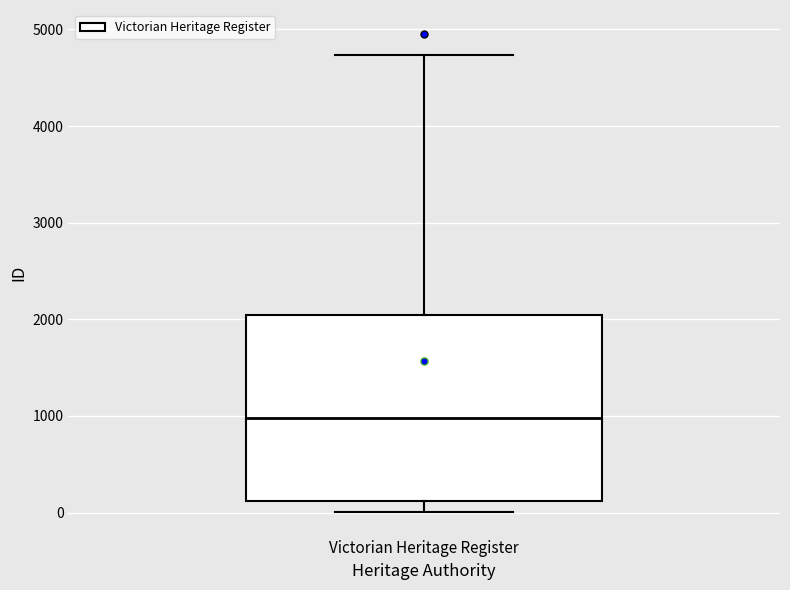

Where is the lower edge of the box for Victorian Heritage Register on the y-axis? The values are not printed on the chart, so give them approximately, as read against the axis.

100